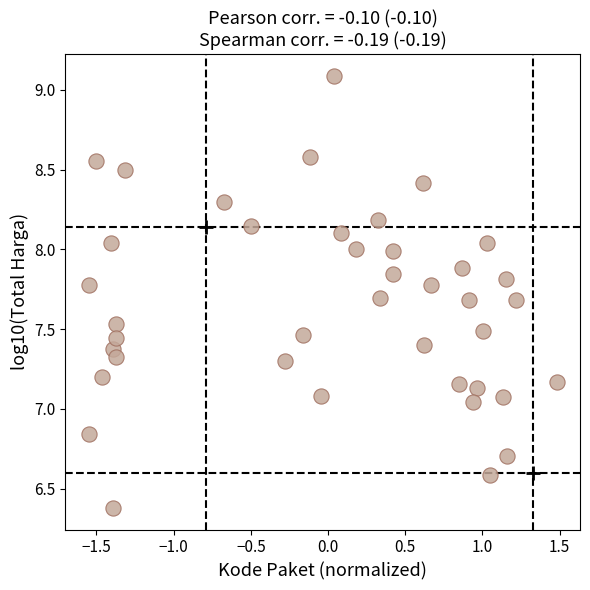

What is the range of X values (max minus min)?

3.0